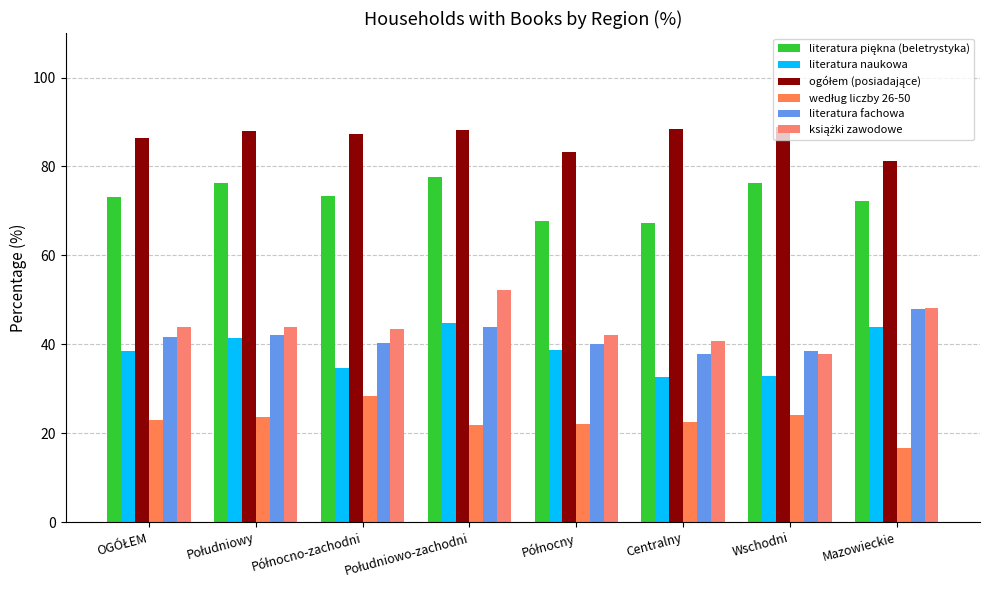

What is the label of the 7th bar from the left?

Wschodni